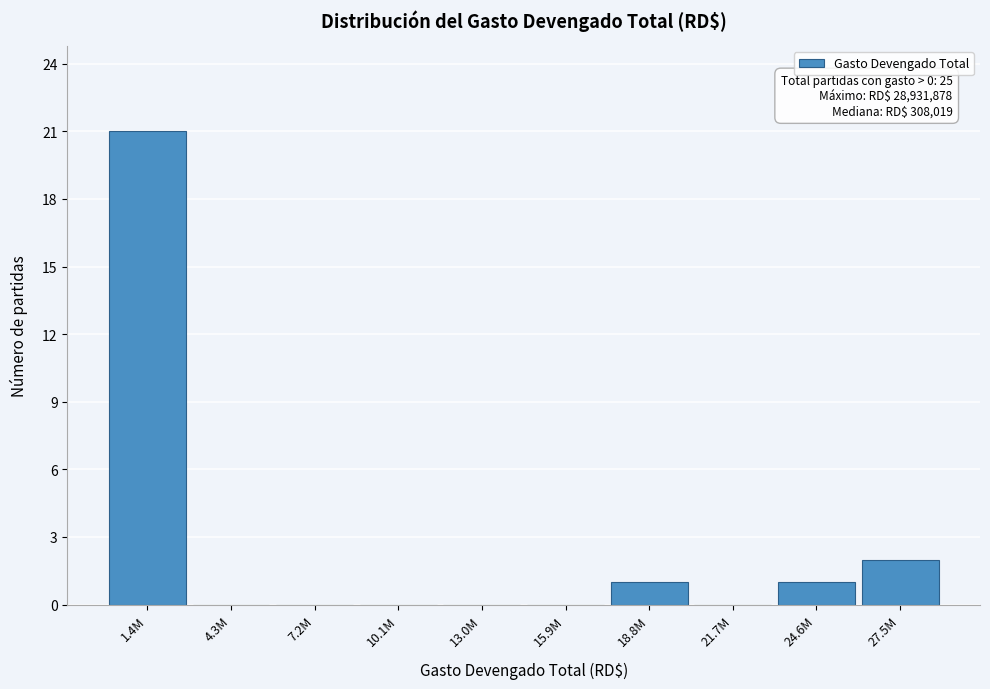

Reading left to right, what are all the values shown in this chart?

1.4M=21	4.3M=0	7.2M=0	10.1M=0	13.0M=0	15.9M=0	18.8M=1	21.7M=0	24.6M=1	27.5M=2